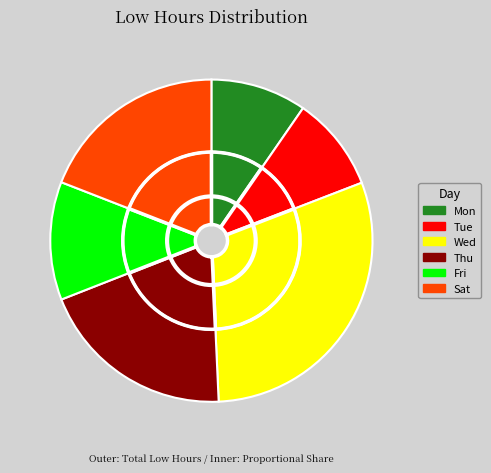

What is the largest slice in the pie chart?

Wed